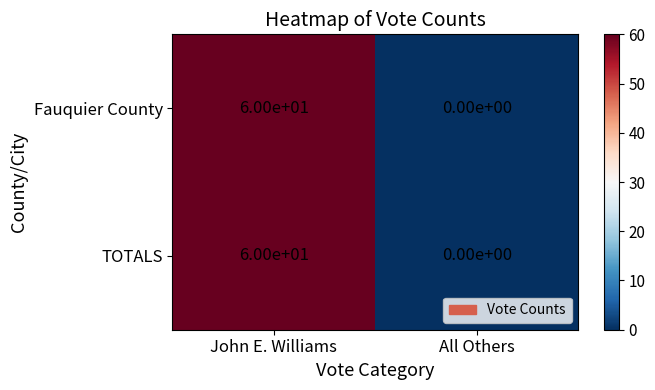

Read the Fauquier County value at John E. Williams.

60